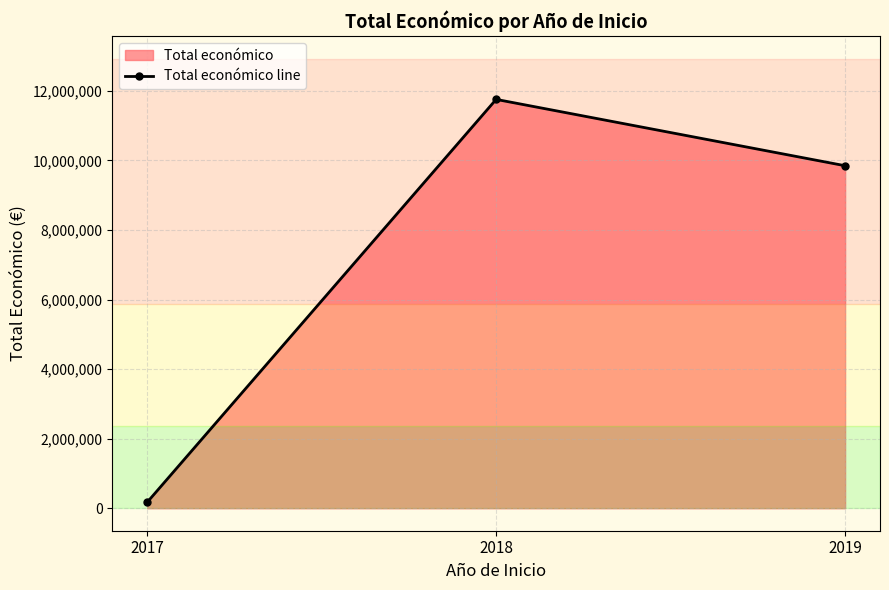

What is the sum of all values?

21775128